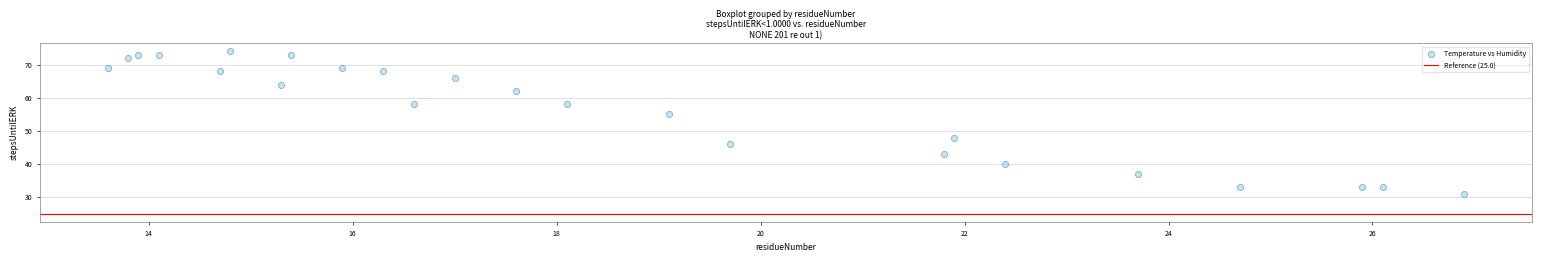

What is the range of Y values (max minus min)?

43